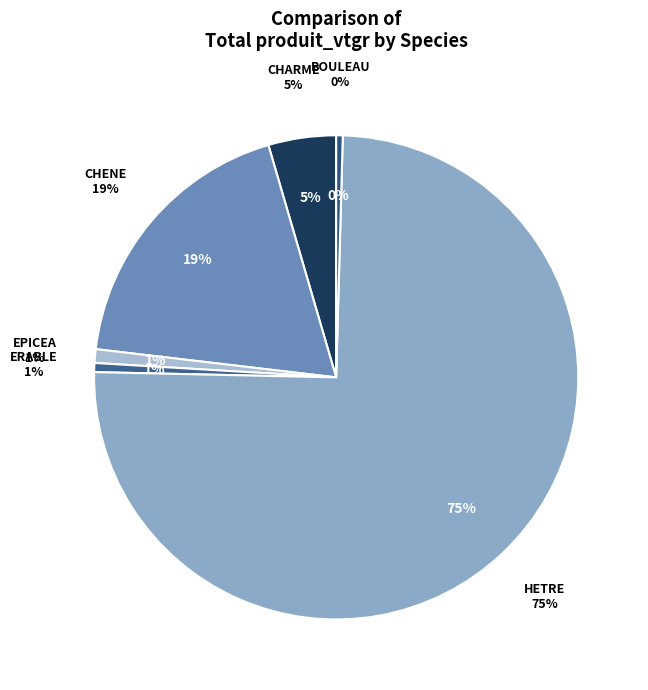

Does HETRE account for over 50% of the chart?

Yes